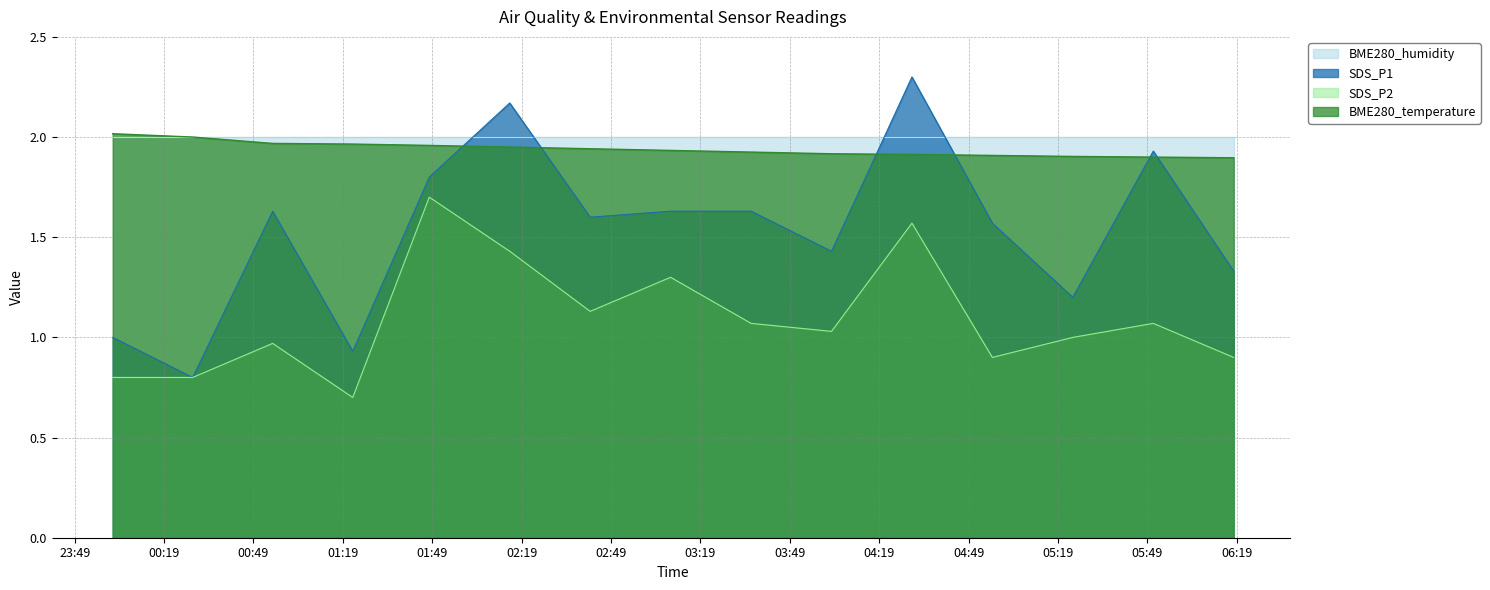

Rank the categories by SDS_P2 value from lowest to highest.

2021/05/28 01:22:19, 2021/05/28 00:01:45, 2021/05/28 00:28:36, 2021/05/28 04:57:00, 2021/05/28 06:18:00, 2021/05/28 00:55:26, 2021/05/28 05:24:00, 2021/05/28 04:03:00, 2021/05/28 03:36:00, 2021/05/28 05:51:00, 2021/05/28 02:42:00, 2021/05/28 03:09:00, 2021/05/28 02:15:00, 2021/05/28 04:30:00, 2021/05/28 01:48:00